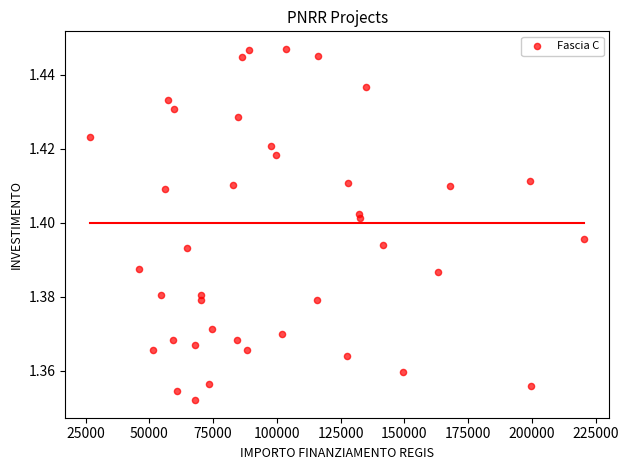

What is the range of X values (max minus min)?

193933.1